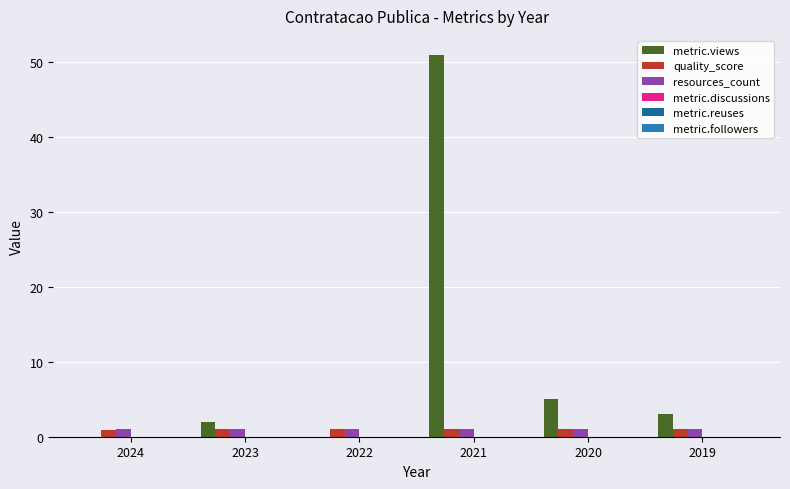

What is the highest value of the quality_score series?

1.0